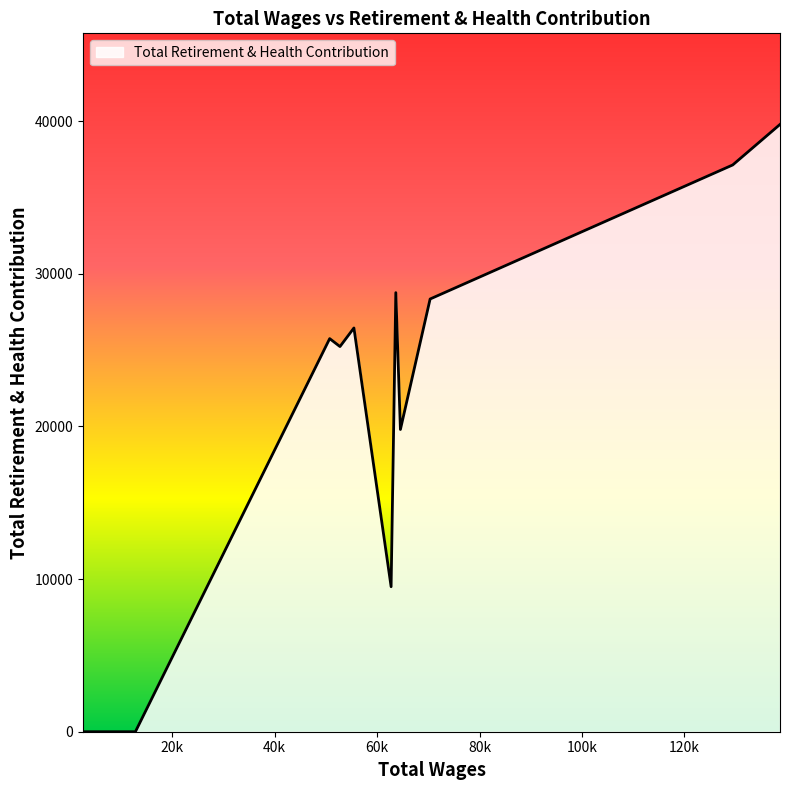

True or false: there are more than 2 points higher than both neighbors.

True